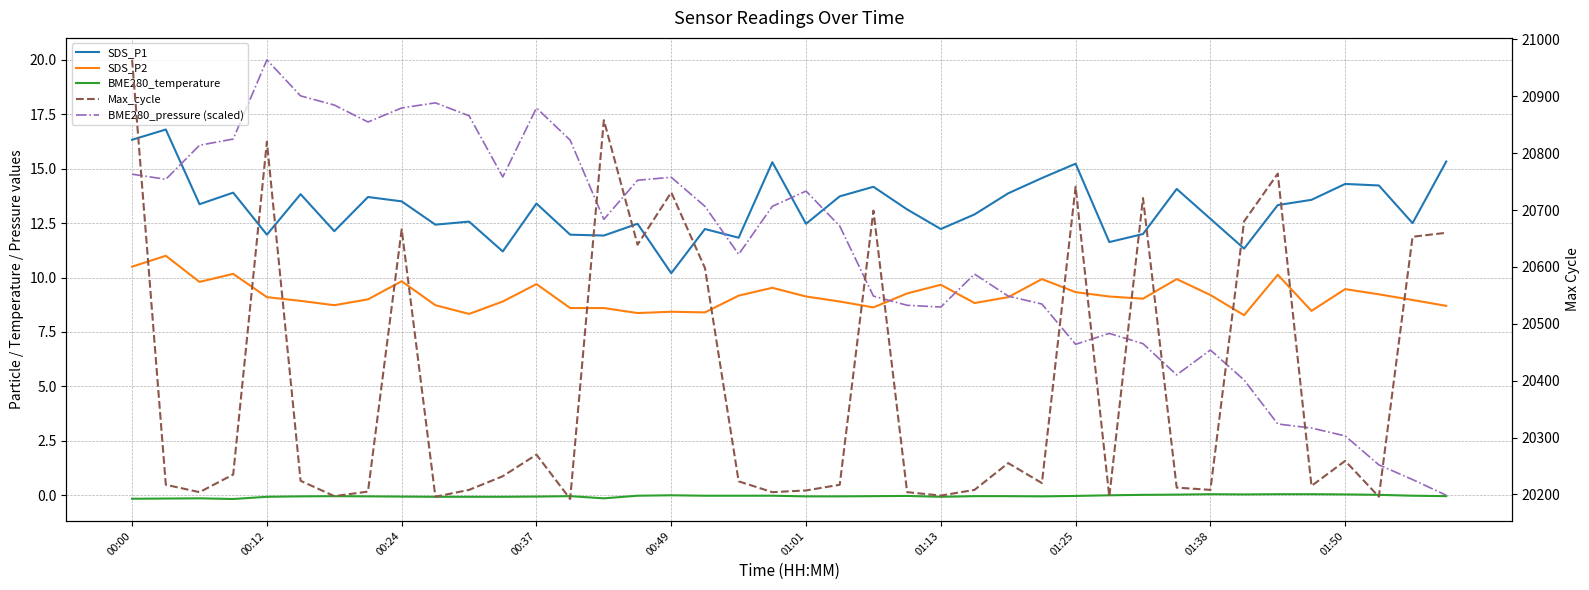

How many interior local peaks does the SDS_P2 series have?

11